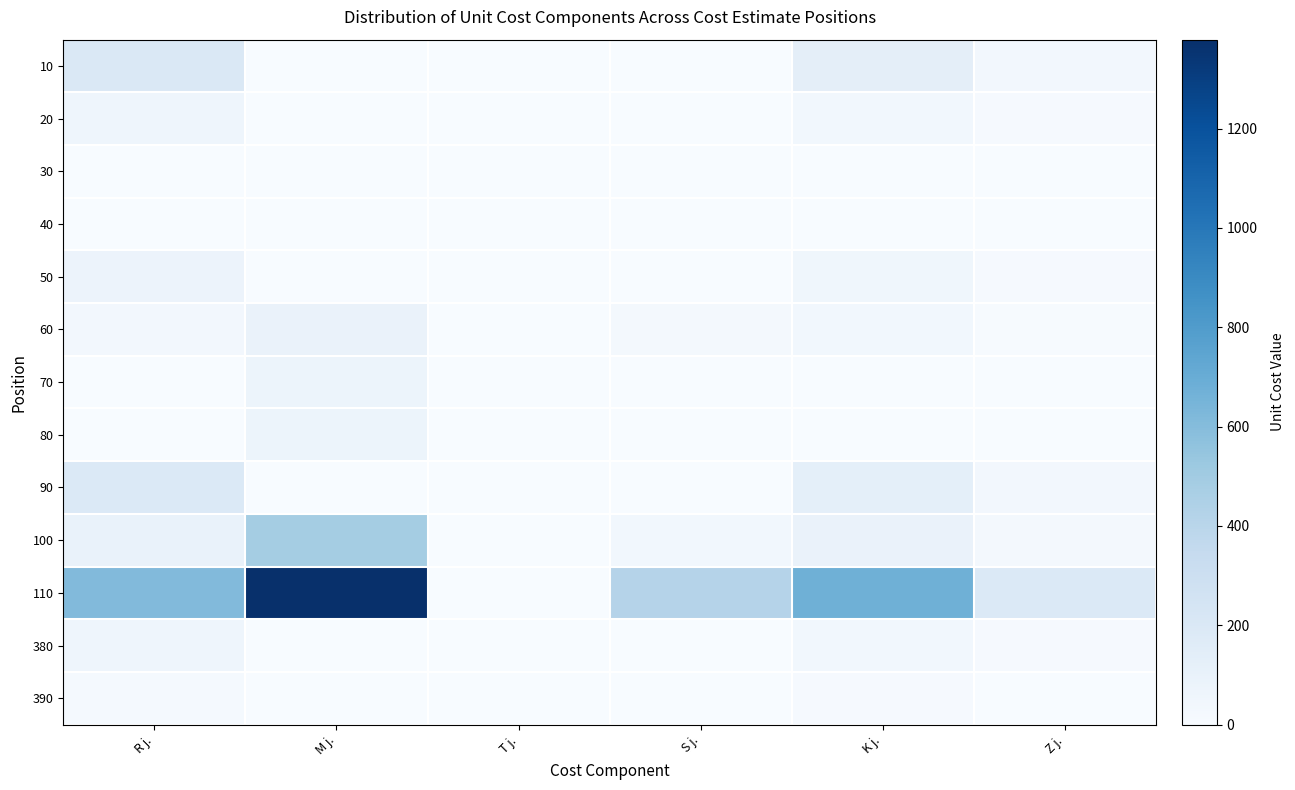

At how many categories does at least one series exceed 830?

1